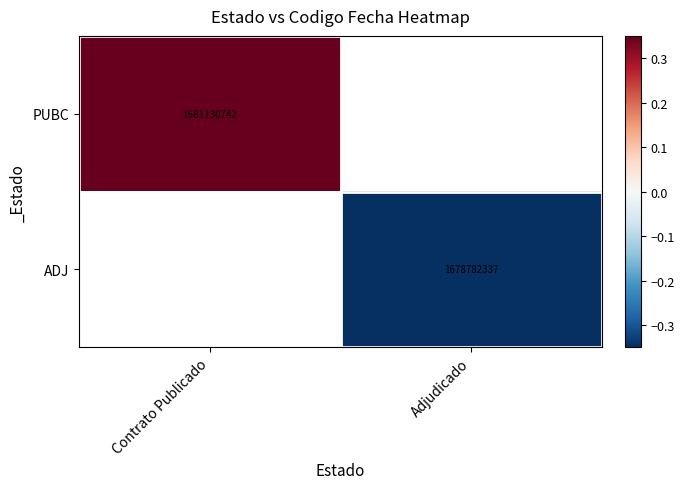

Is it true that PUBC equals 1681130742 at Contrato Publicado?

True